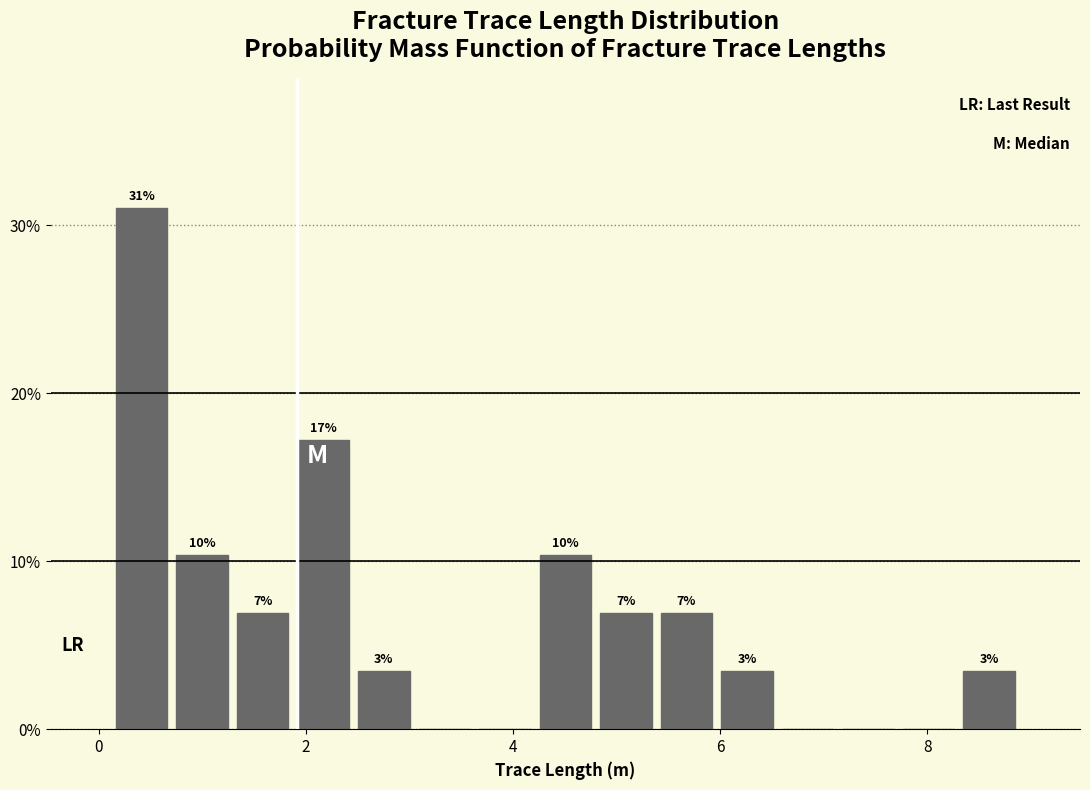

Read against the x-axis, roughly where is the centre of the tallest bar?

0.4